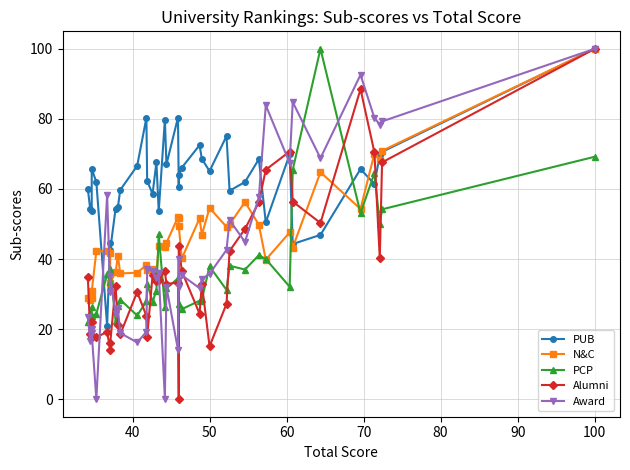

How many data points in N&C are less than 43?

18